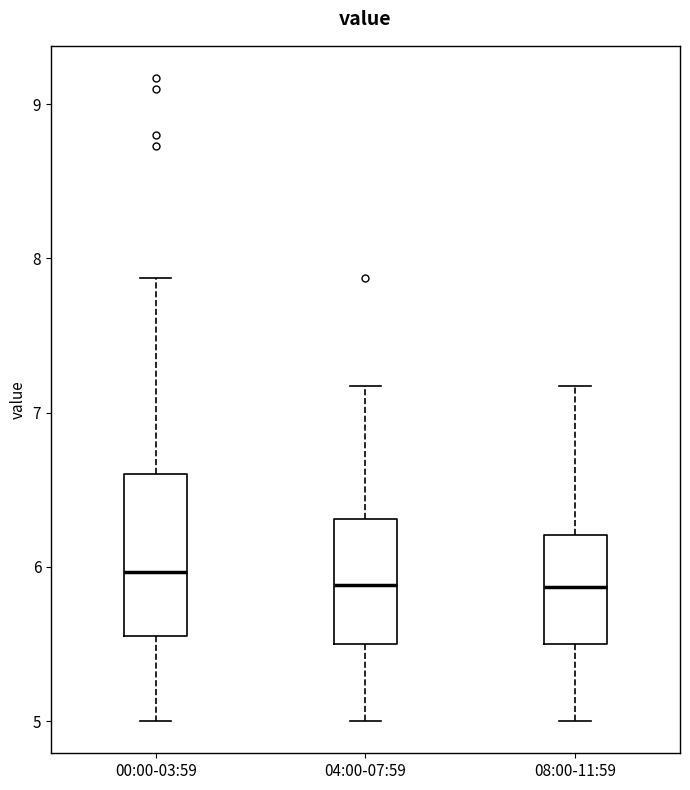

Comparing the boxes themselves (not the whiskers), which one is the tallest?

00:00-03:59